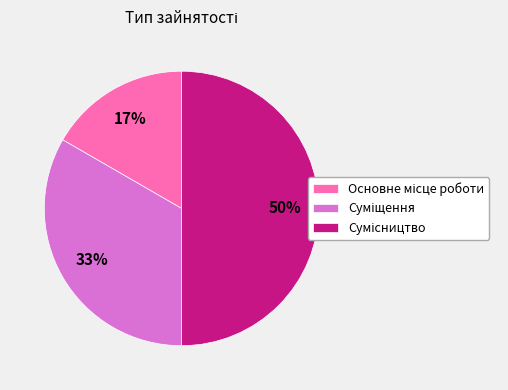

How many slices are in this pie chart?

3